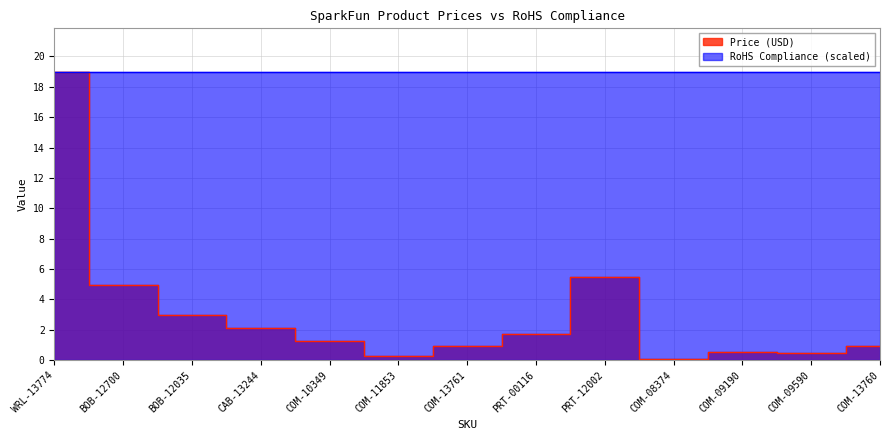

What is the sum of all values?

40.8